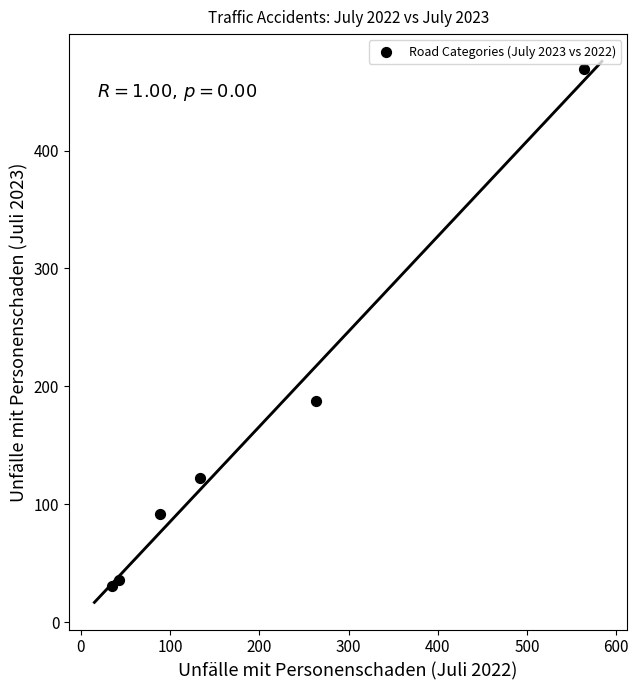

What Y value in the scatter plot is closest to 250?

188